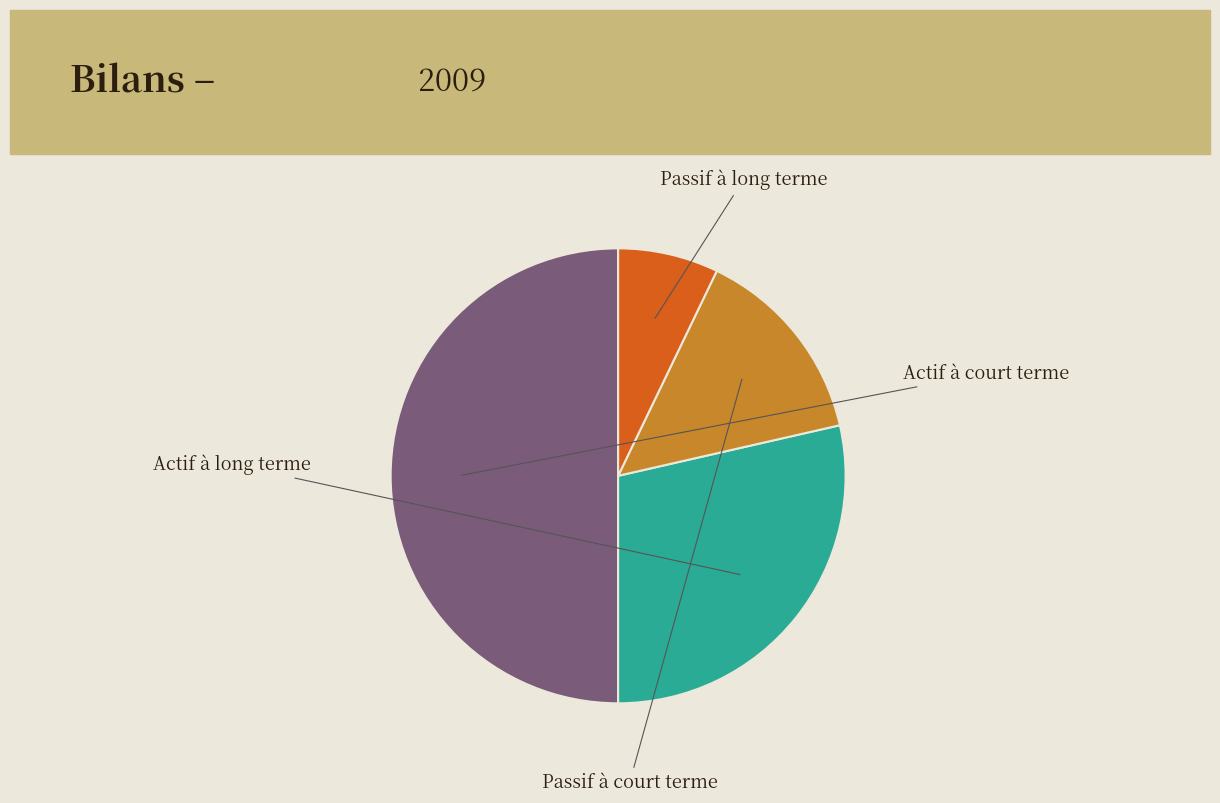

Approximately how many times larger is the value at Actif à long terme compared to Passif à court terme?

2.0